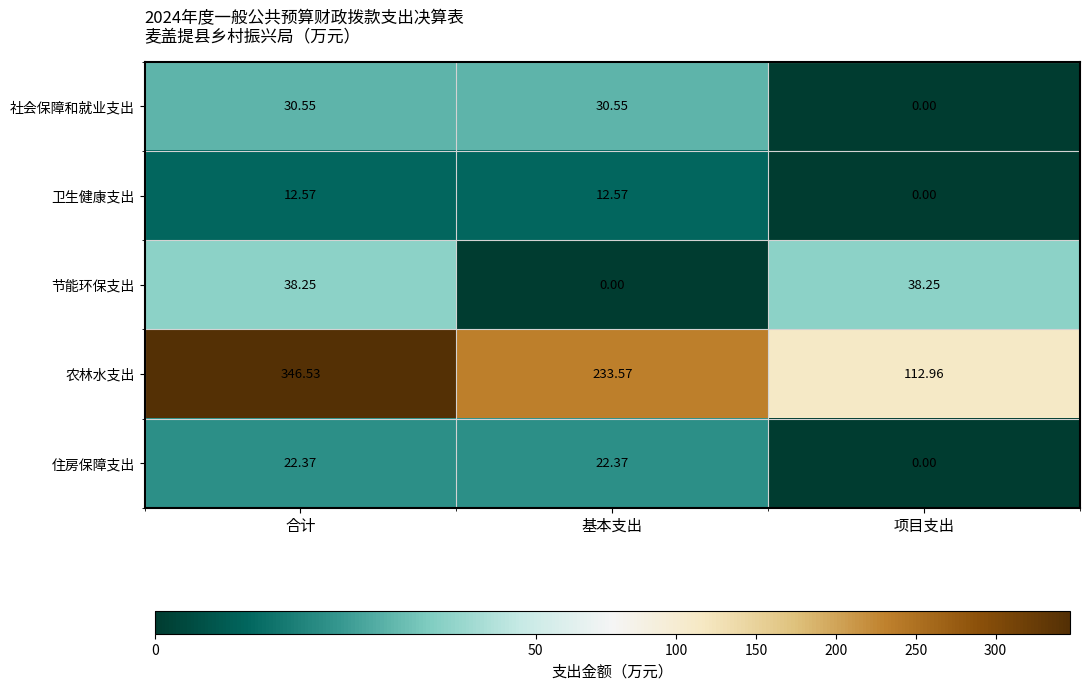

What is the spread (max minus min) of values at 项目支出?

113.0